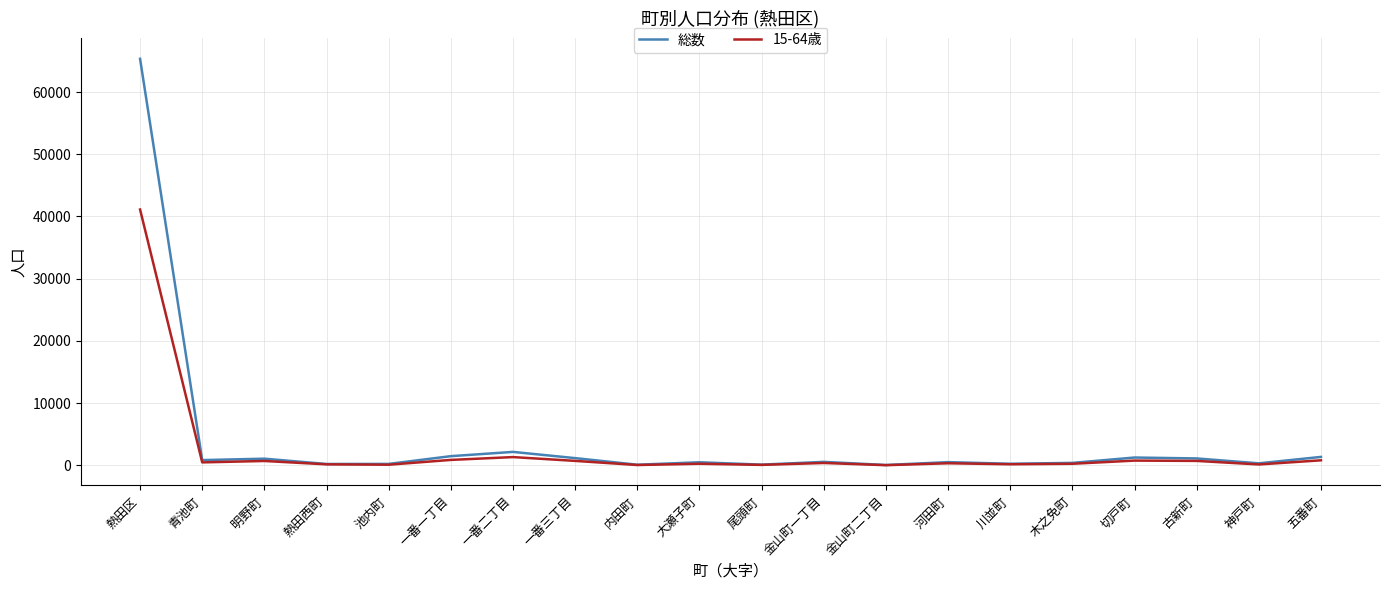

True or false: 15-64歳 has more than 0 points higher than both neighbors.

True